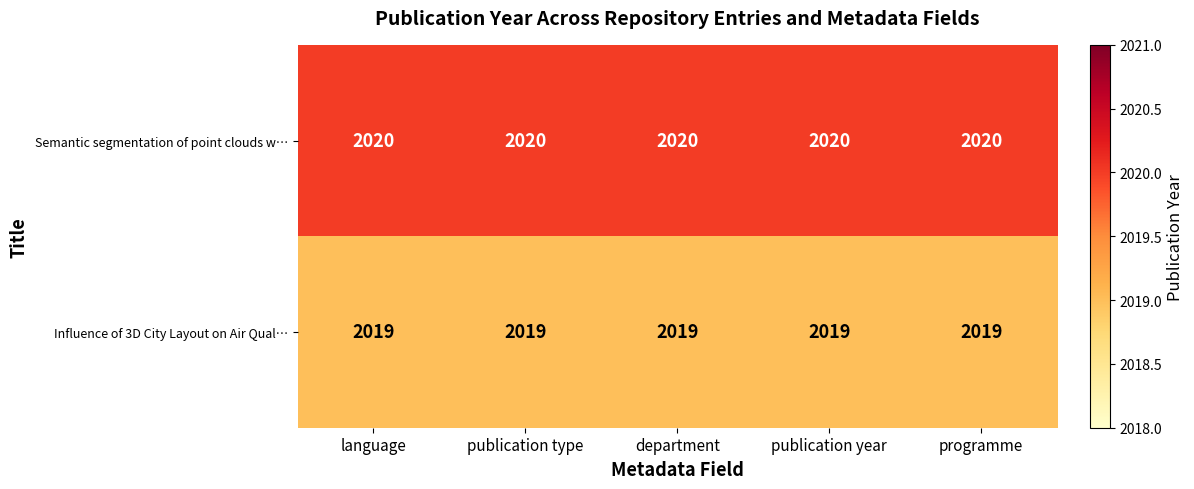

What is the minimum value for Semantic segmentation of point clouds w…?

2020